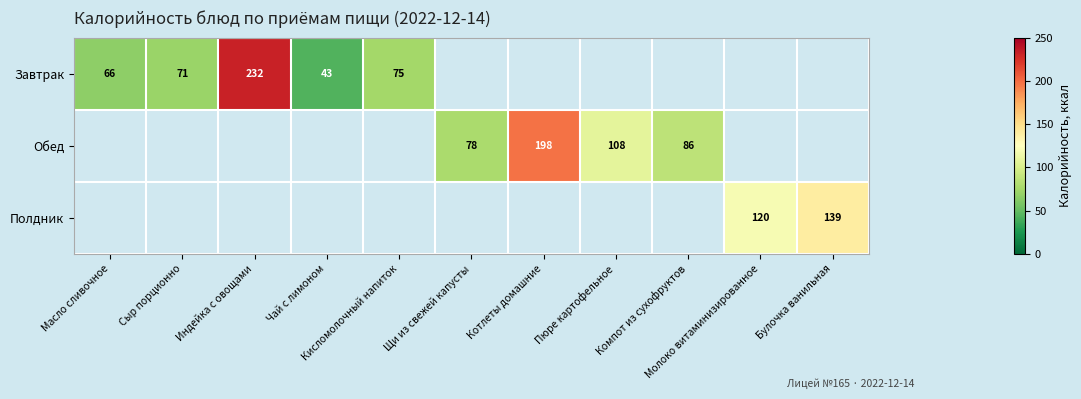

Between Булочка ванильная and Котлеты домашние, which is larger?

Котлеты домашние